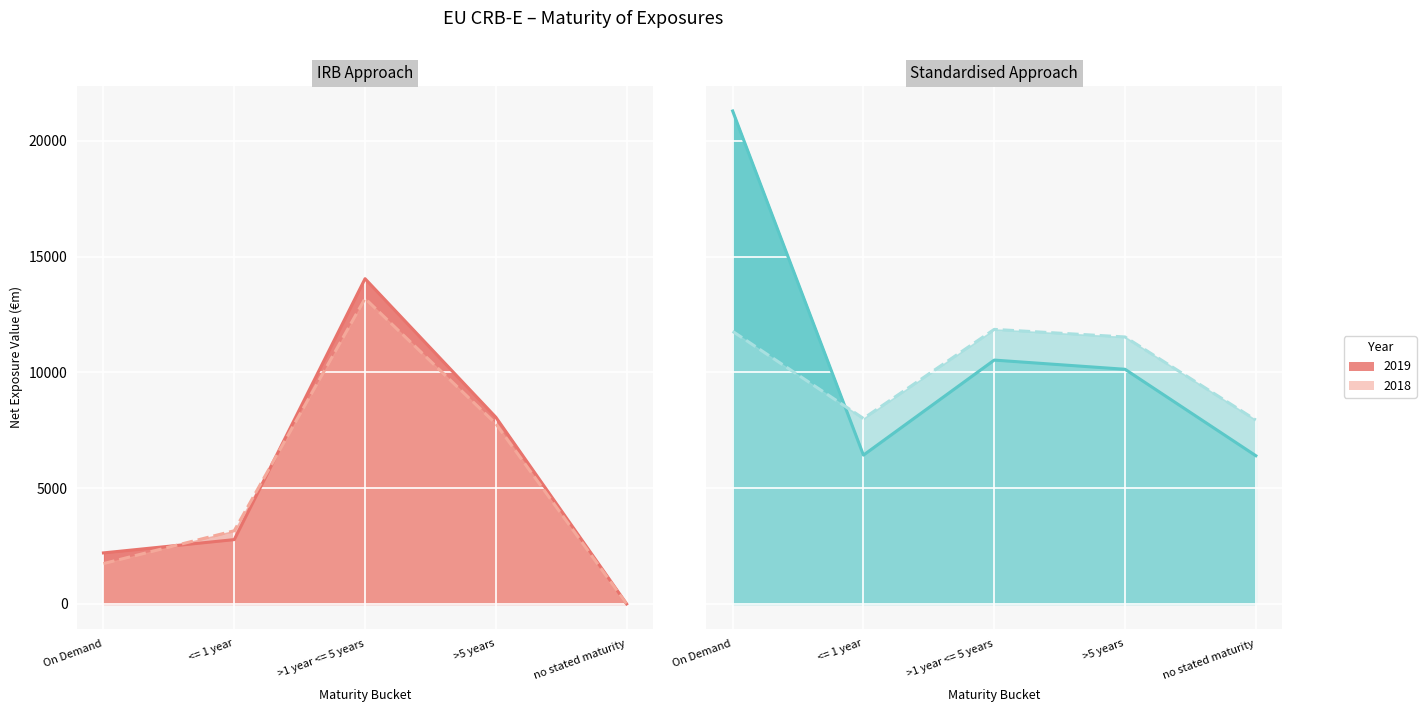

What is the sum of the IRB 2019 line values at no stated maturity and >1 year <= 5 years?

14046